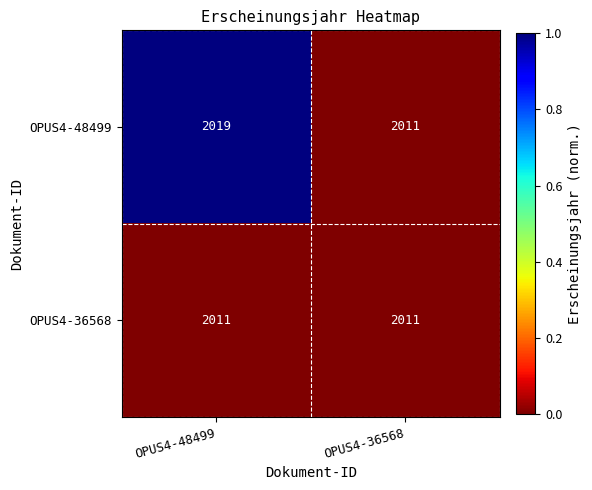

What is the total value across all series at OPUS4-48499?

4030